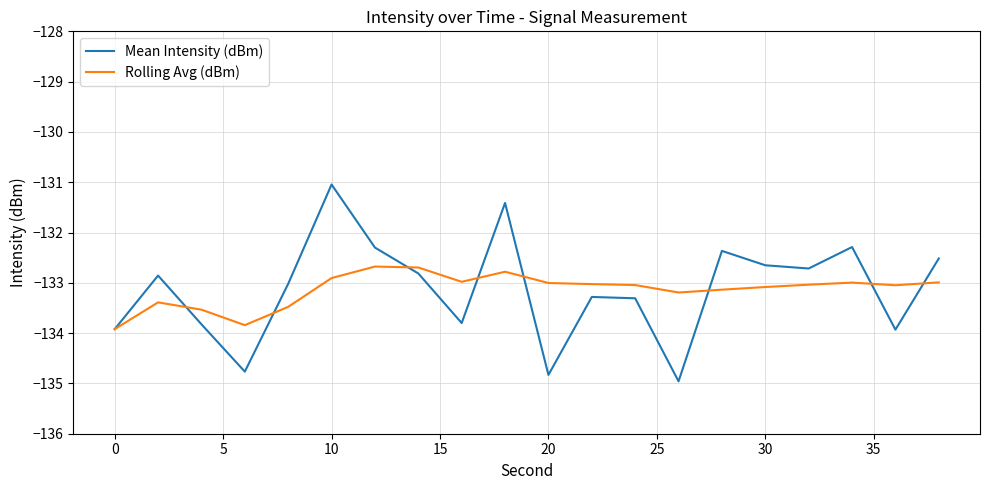

Reading right to left, transcribe all the data shown in this chart.

Mean Intensity (dBm): -132.5	-133.9	-132.3	-132.7	-132.7	-132.4	-135.0	-133.3	-133.3	-134.8	-131.4	-133.8	-132.8	-132.3	-131.0	-133.0	-134.8	-133.8	-132.9	-133.9
Rolling Avg (dBm): -133.0	-133.0	-133.0	-133.0	-133.1	-133.1	-133.2	-133.0	-133.0	-133.0	-132.8	-133.0	-132.7	-132.7	-132.9	-133.5	-133.8	-133.5	-133.4	-133.9